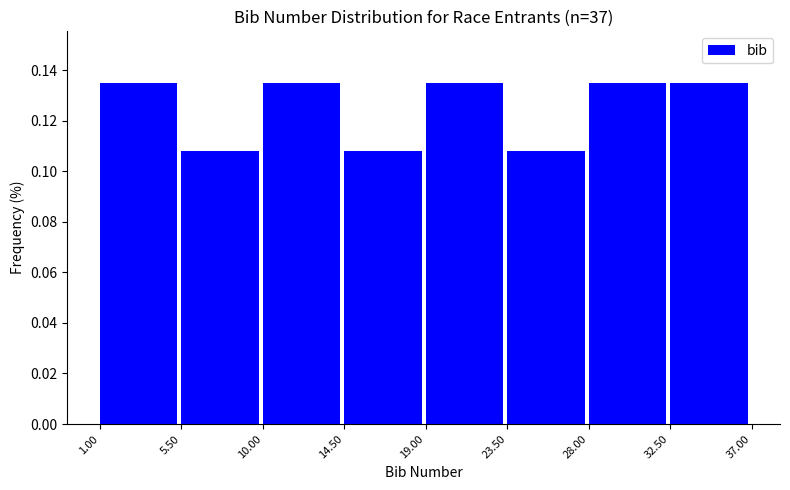

How tall is the bar that spans 10.00 to 14.50 on the x-axis? The values are not printed on the chart, so give them approximately, as read against the axis.

0.136